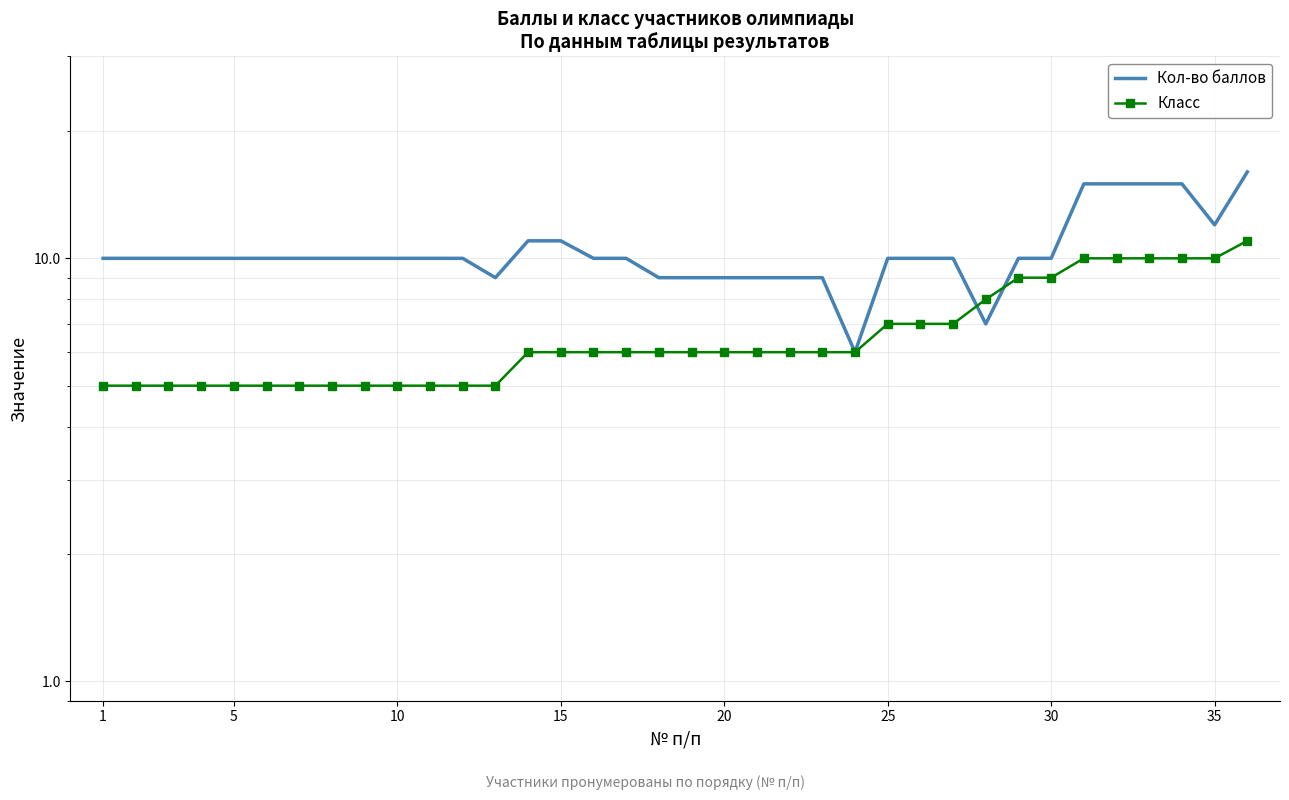

How many times do Кол-во баллов and Класс cross each other?

2